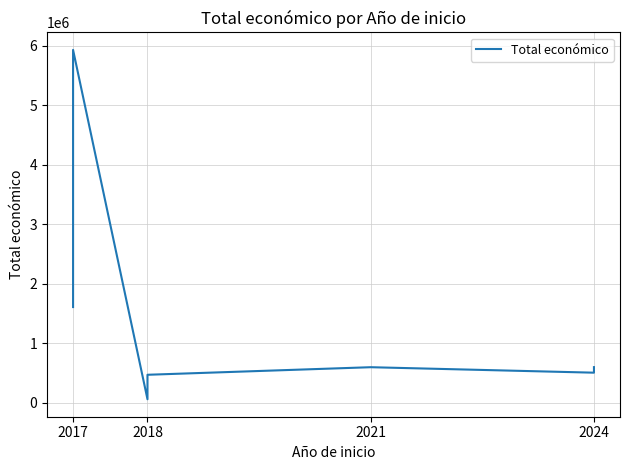

What is the ratio of the value at 2018 to the value at 2024?

0.1